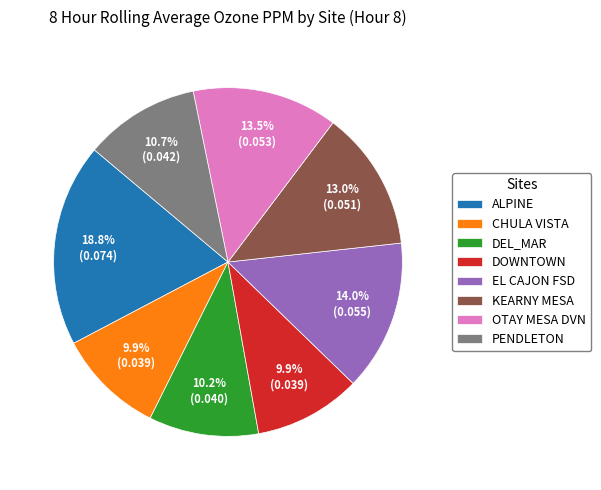

True or false: KEARNY MESA accounts for 22% of the total.

False